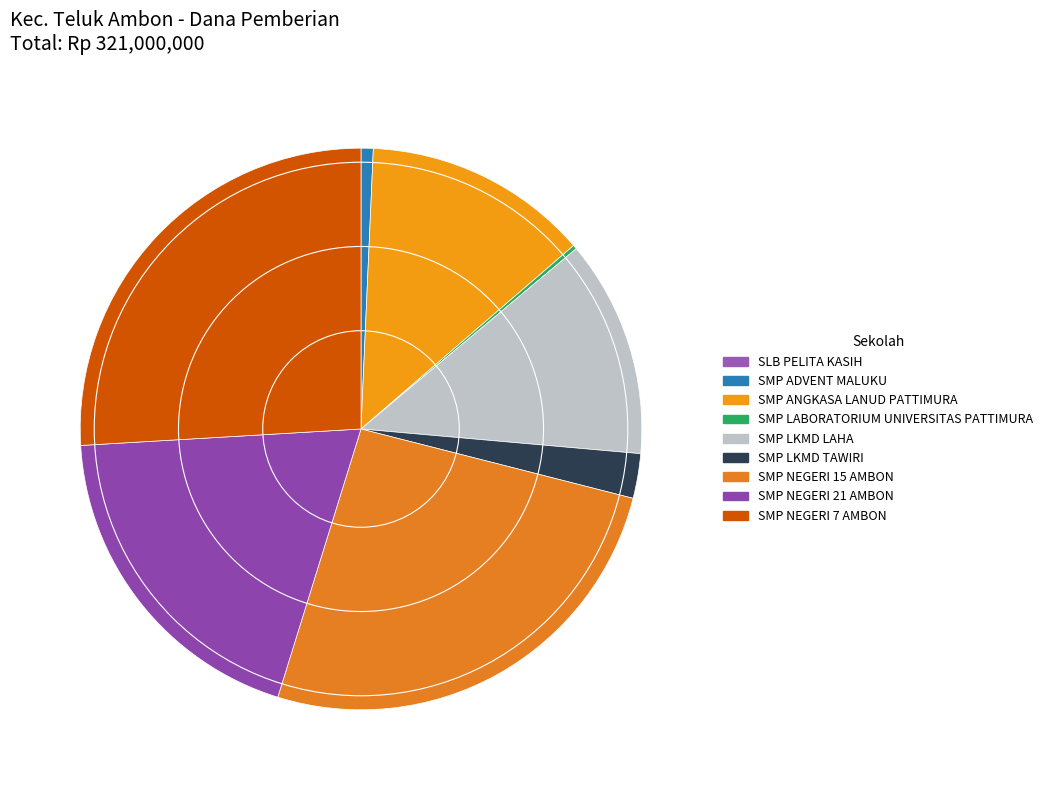

Which category has the smallest portion of the pie?

SLB PELITA KASIH